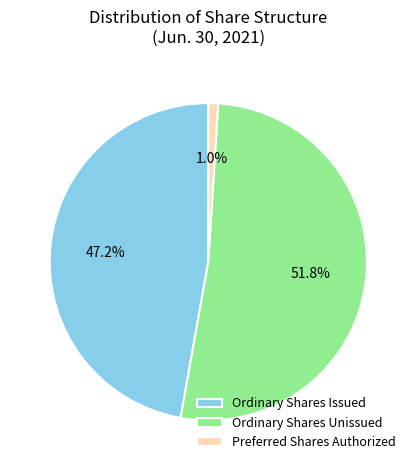

Does Ordinary Shares Unissued represent more than half of the total?

Yes